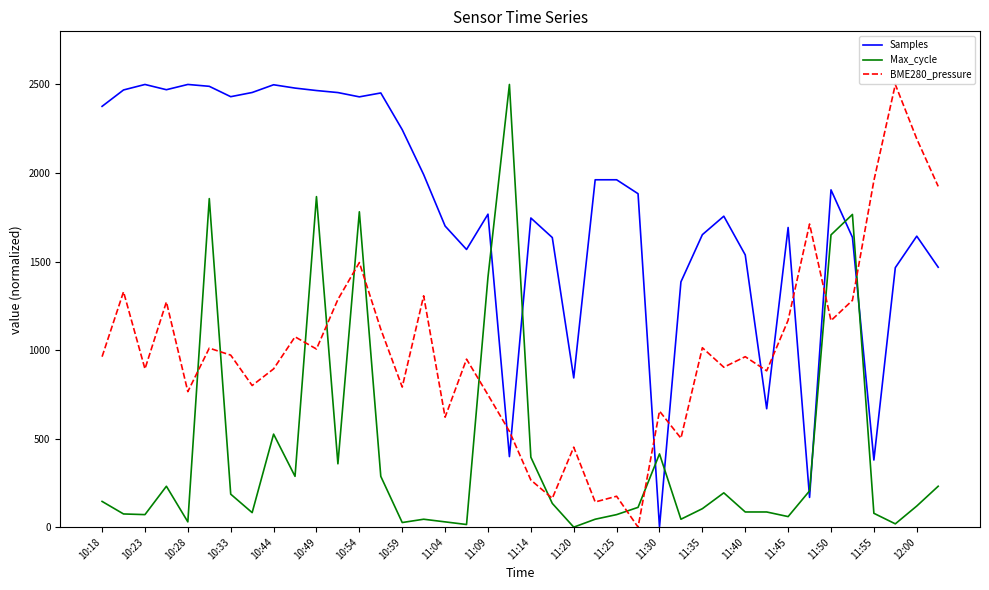

What is the difference between the maximum and minimum values in the Max_cycle series?

2500.0